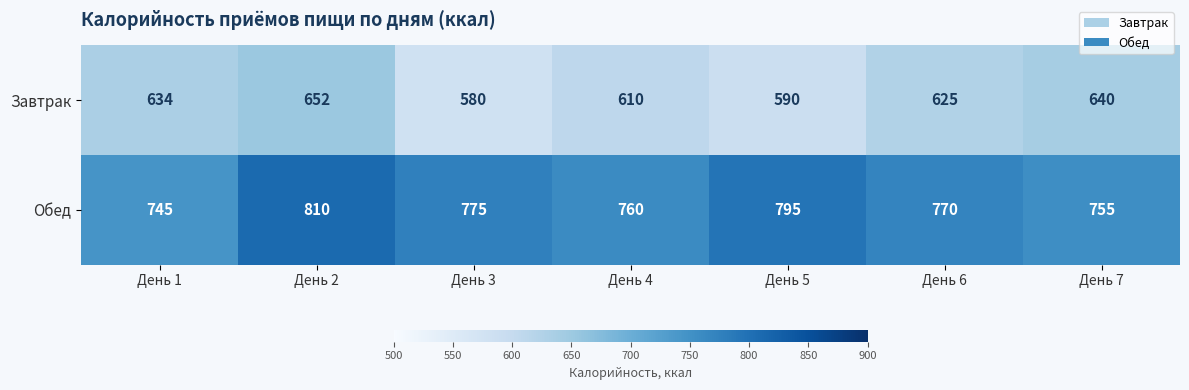

Between День 3 and День 7, which series saw the biggest shift?

Завтрак